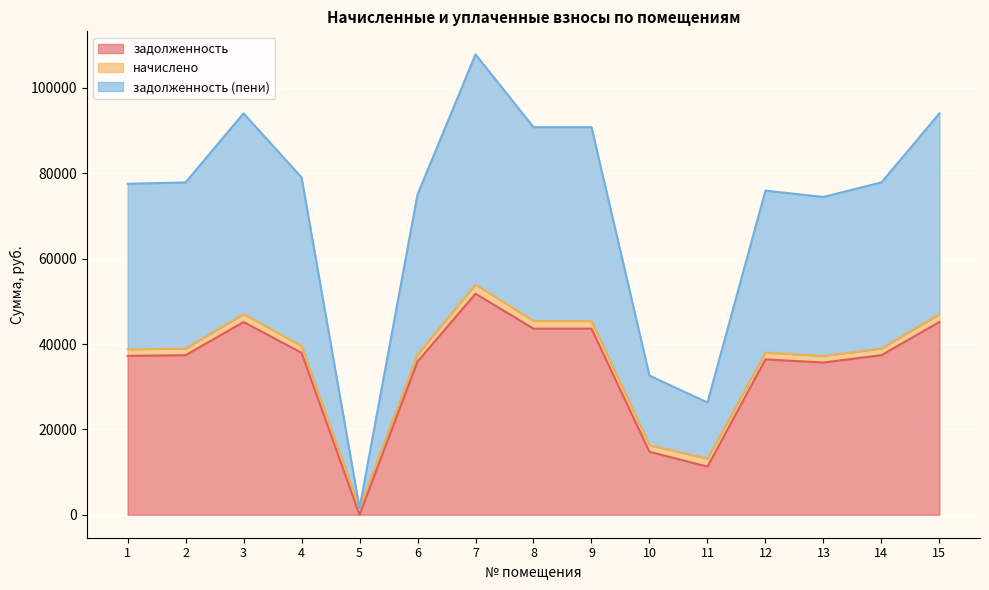

Count the number of categories in the chart.

15